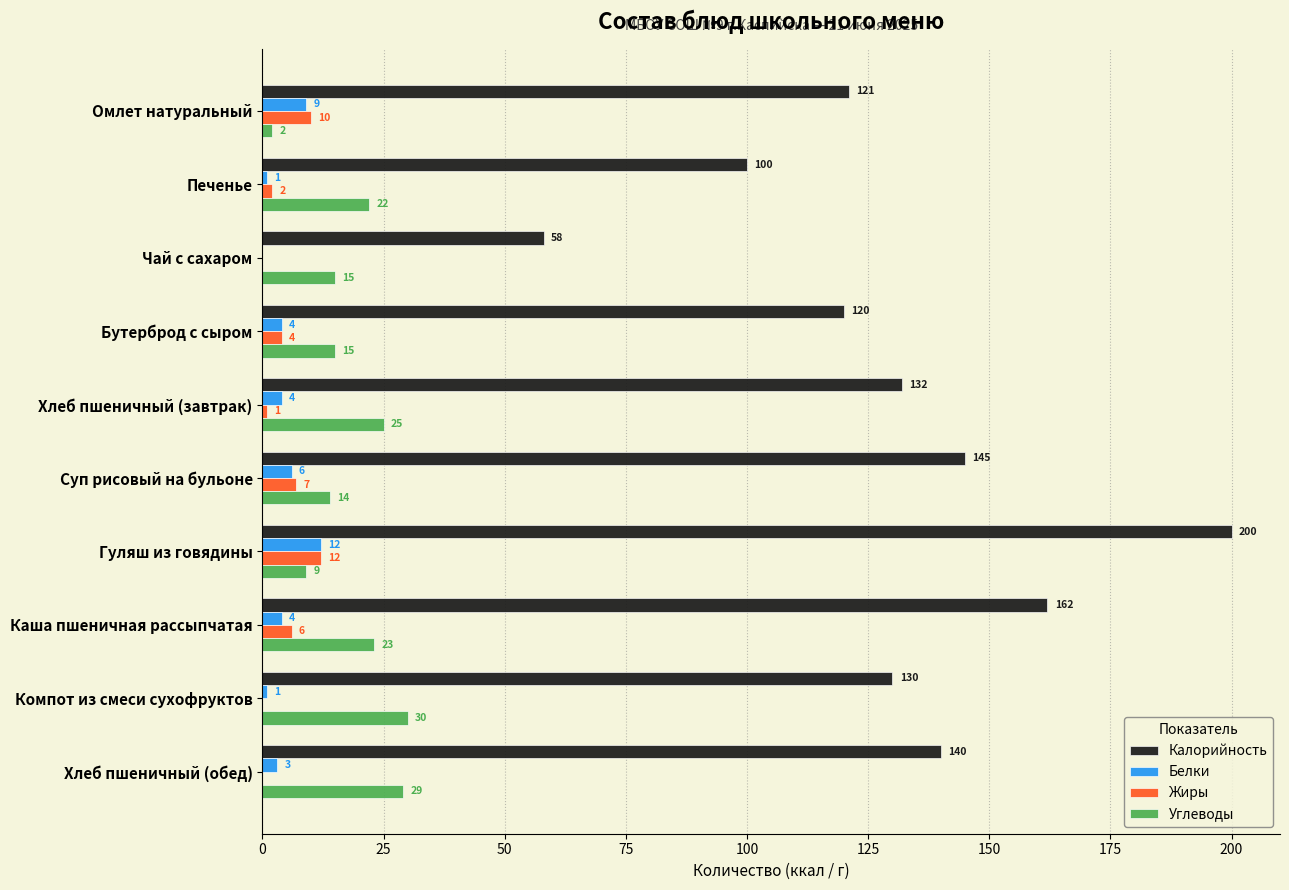

What is the sum of the Калорийность values at Каша пшеничная рассыпчатая and Суп рисовый на бульоне?

307